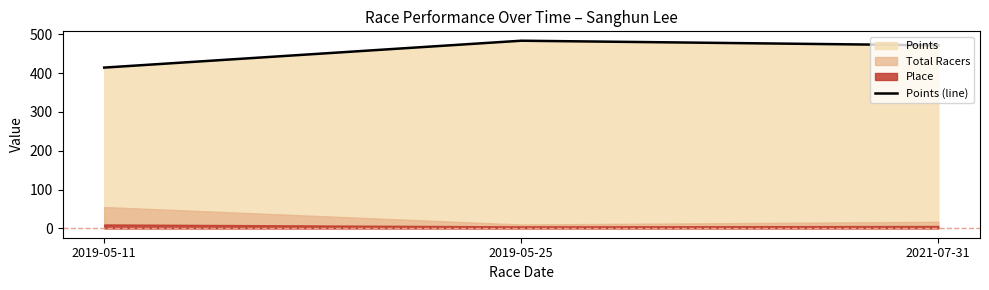

Reading left to right, extract all data points from this chart.

414.5	483.8	471.9